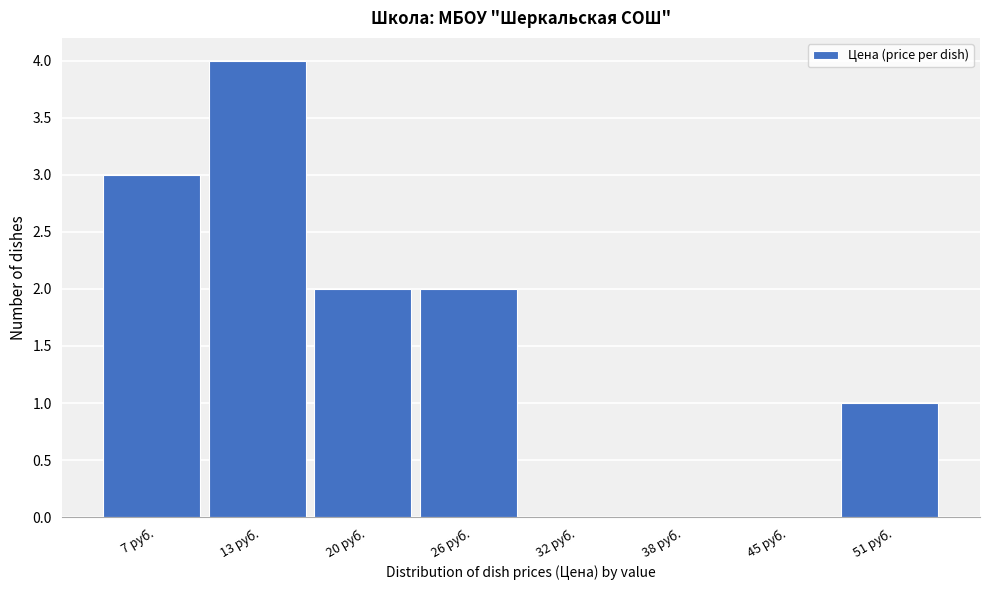

How tall is the bar that spans 17 to 23 on the x-axis? Neither the bar edges nor the heights are printed on the chart, so give them approximately, as read against the axes.

2